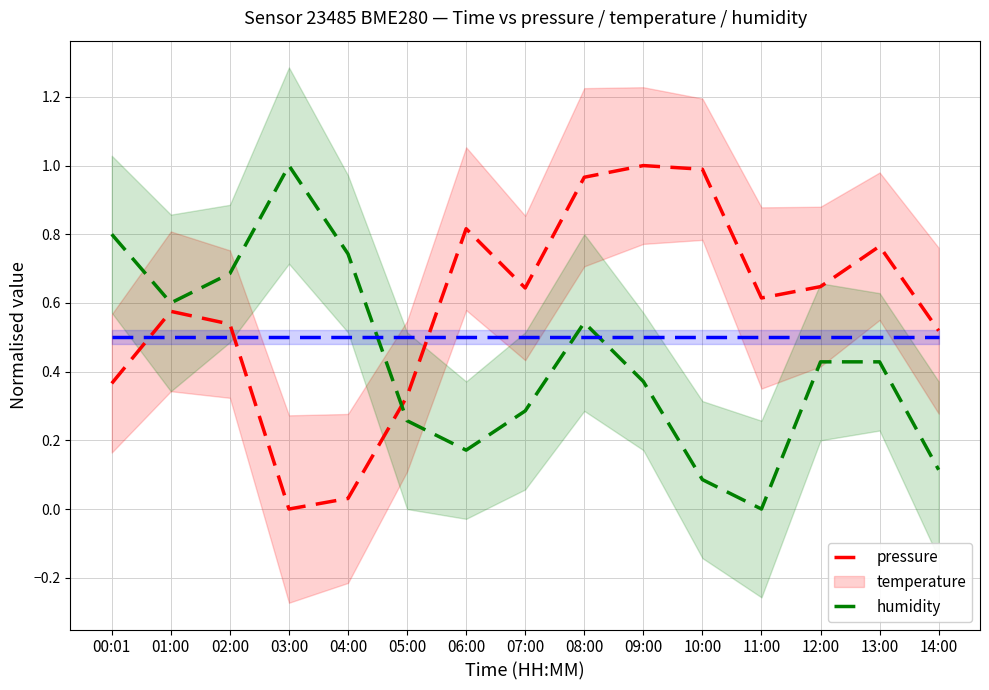

What is the label of the 1st point from the right?

14:00